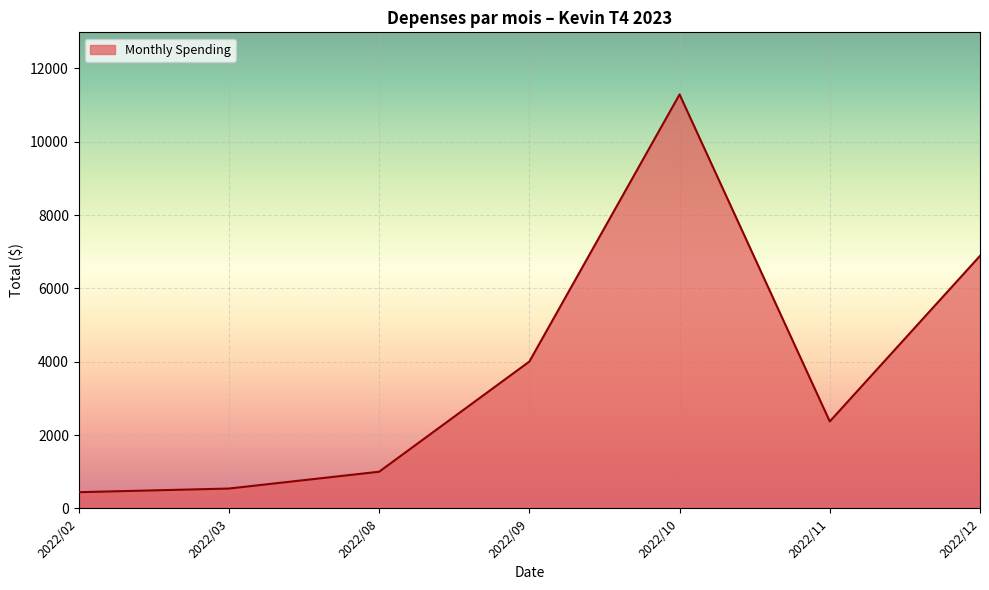

Between 2022/11 and 2022/10, which is larger?

2022/10